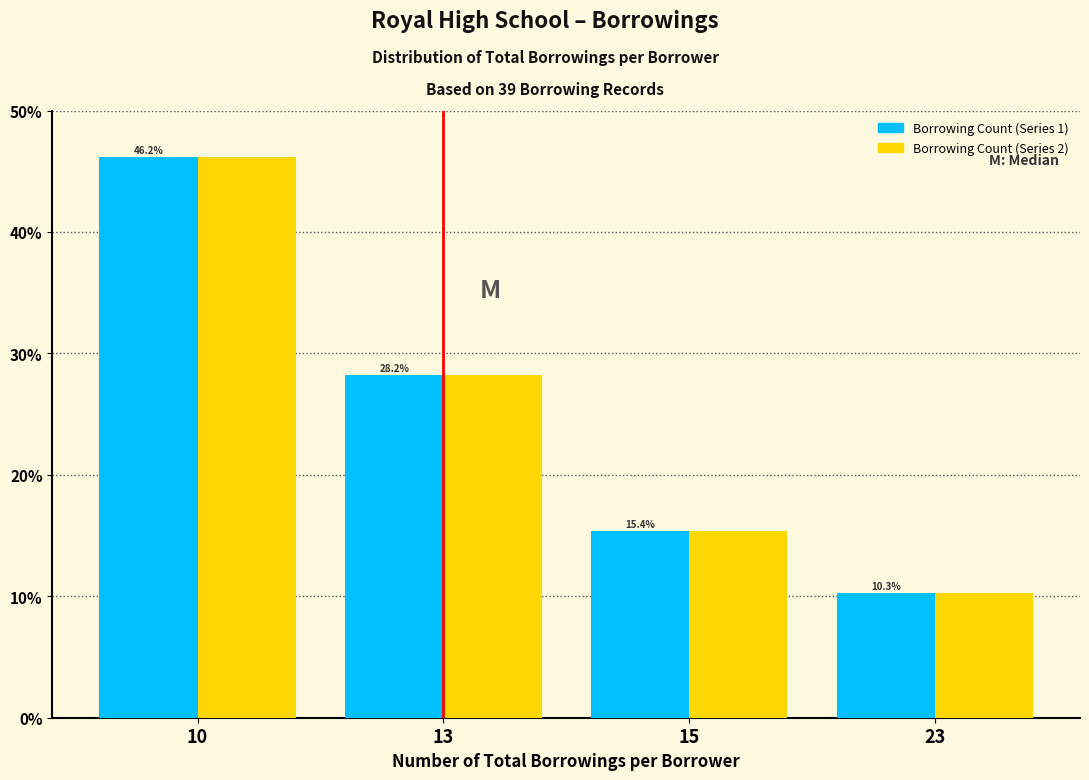

Reading right to left, list all the values displayed in this chart.

Borrowing Count (Series 1): 23=10.3	15=15.4	13=28.2	10=46.2
Borrowing Count (Series 2): 23=10.3	15=15.4	13=28.2	10=46.2